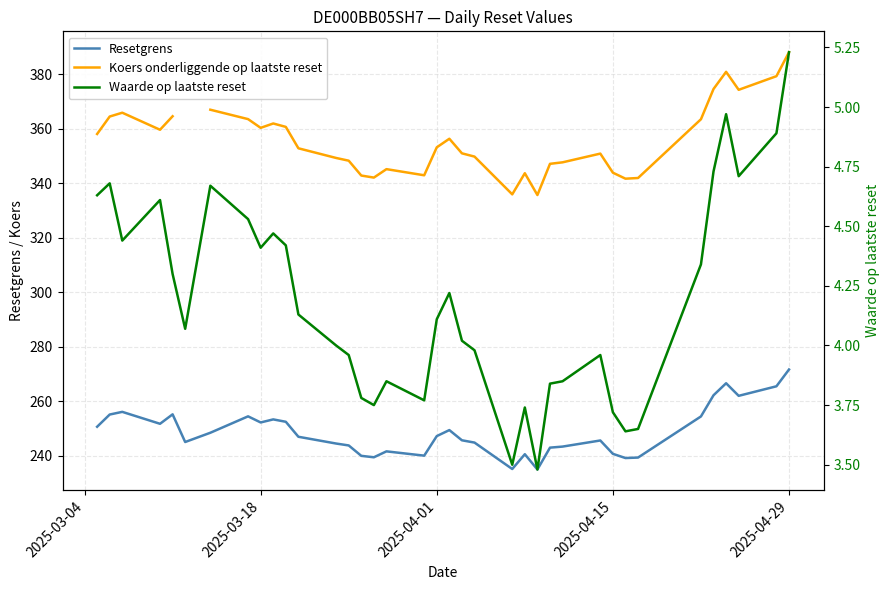

At which label does Resetgrens reach its peak?

2025-04-29